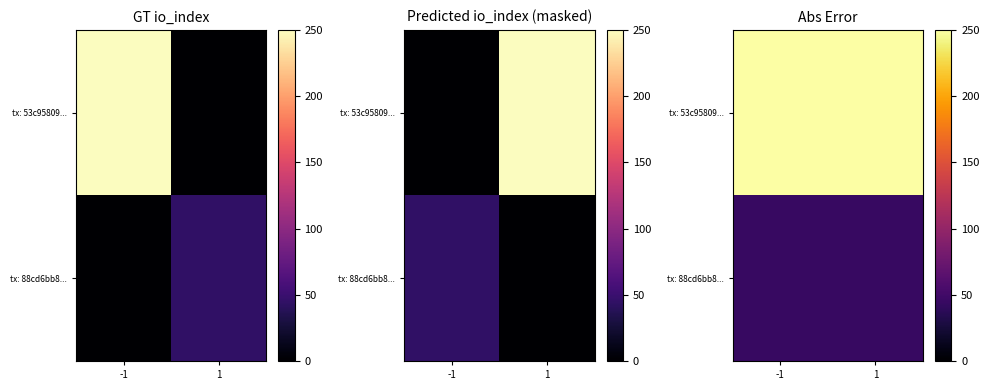

The value of tx: 53c95809... at 1 is 391. True or false?

False